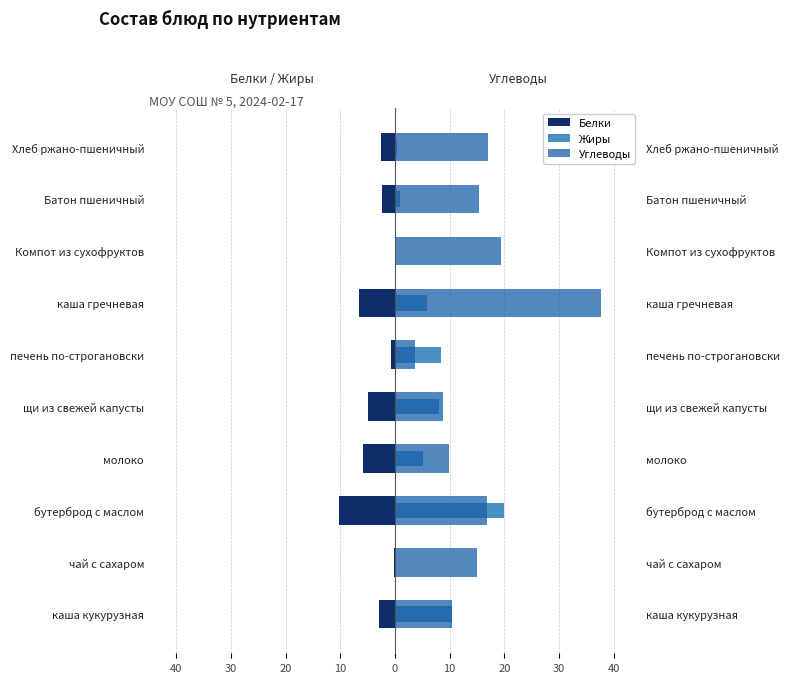

What is the minimum value shown in the chart?

-10.3